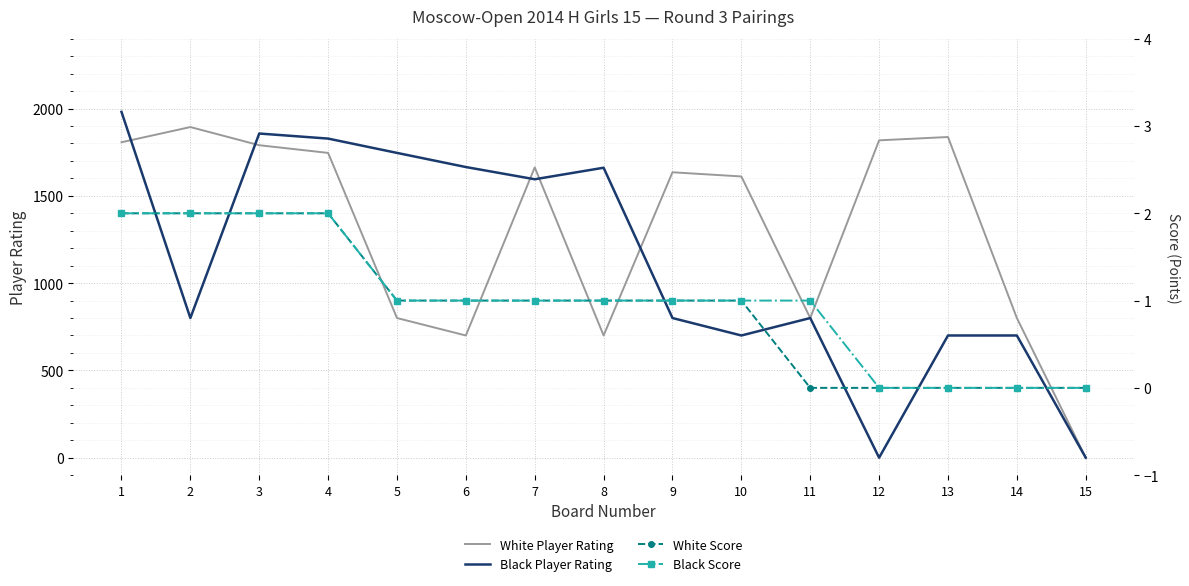

The Black Score series shows 2 at 3. True or false?

True